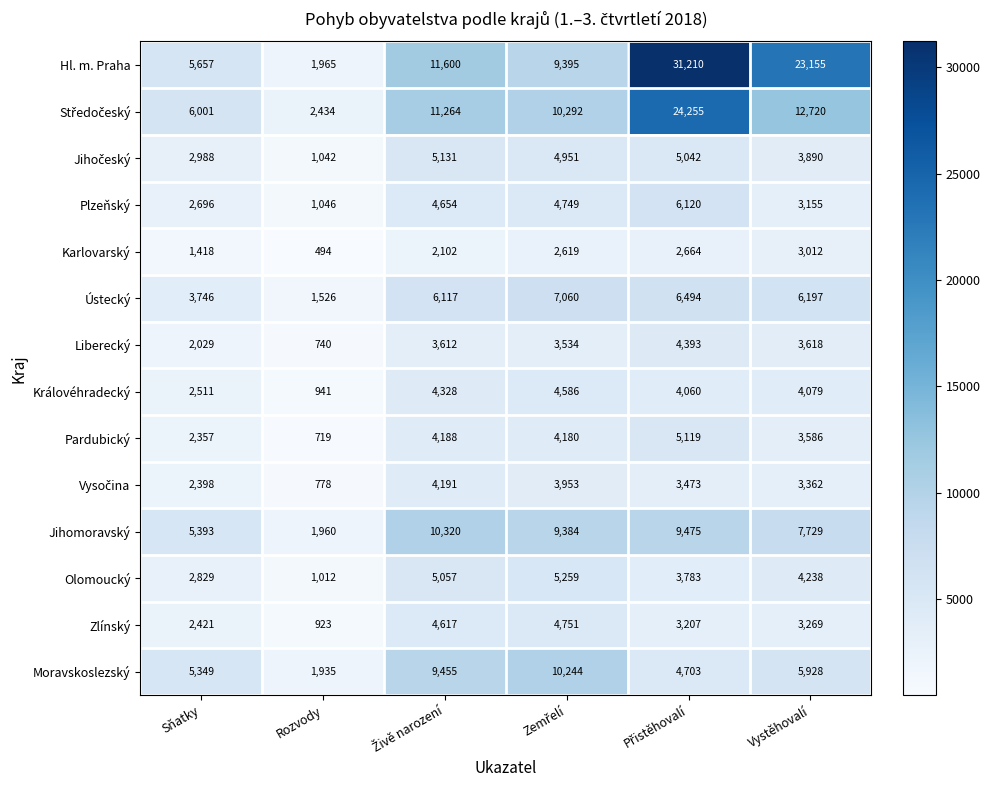

At which label is Liberecký closest to 2566?

Sňatky